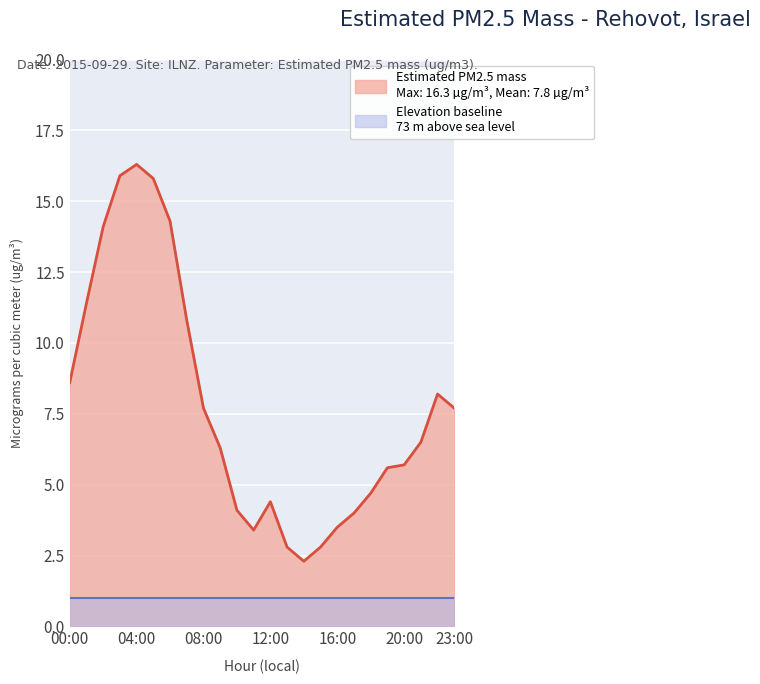

How many points are higher than both their immediate neighbors (excluding endpoints)?

3